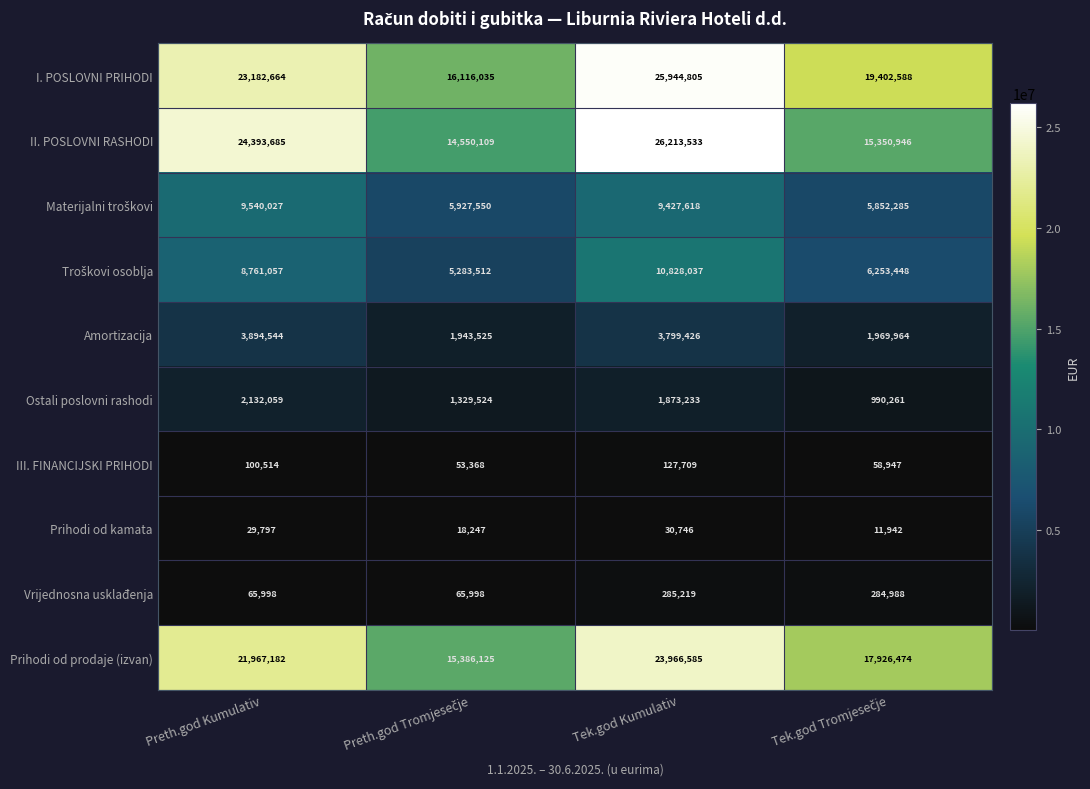

The value of Amortizacija at Tek.god Kumulativ is 1771824. True or false?

False